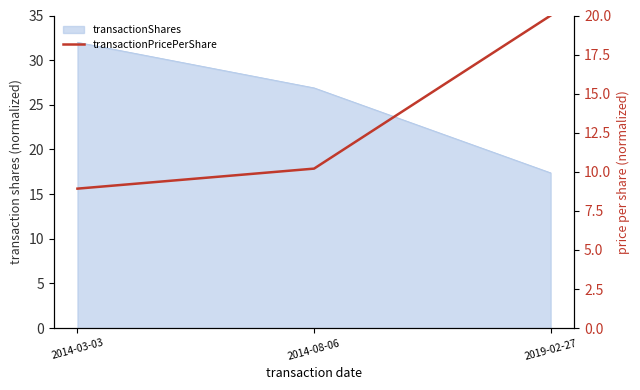

Where does the data first go above 10?

2014-08-06